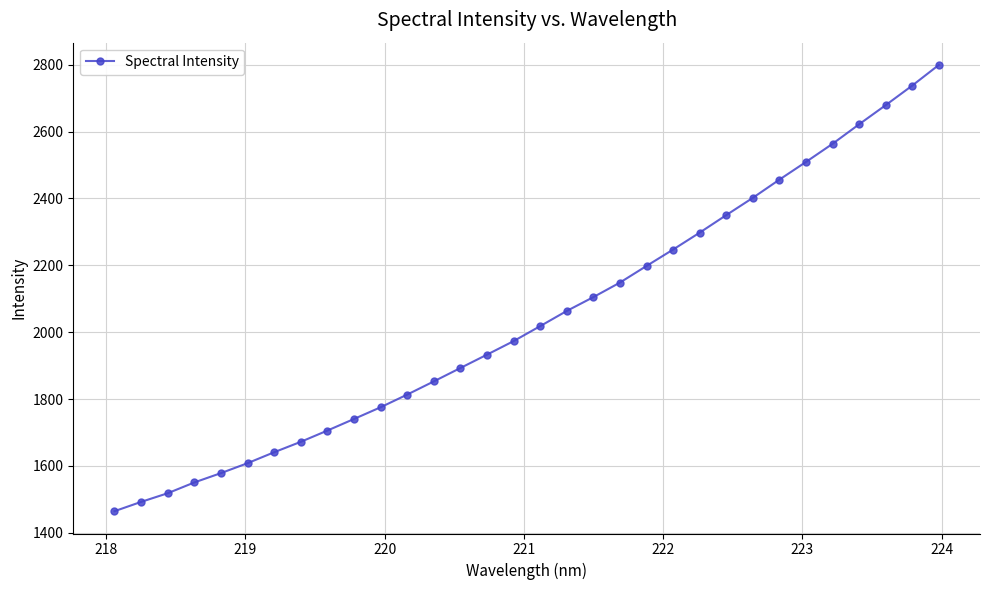

What is the minimum value shown in the chart?

1464.4